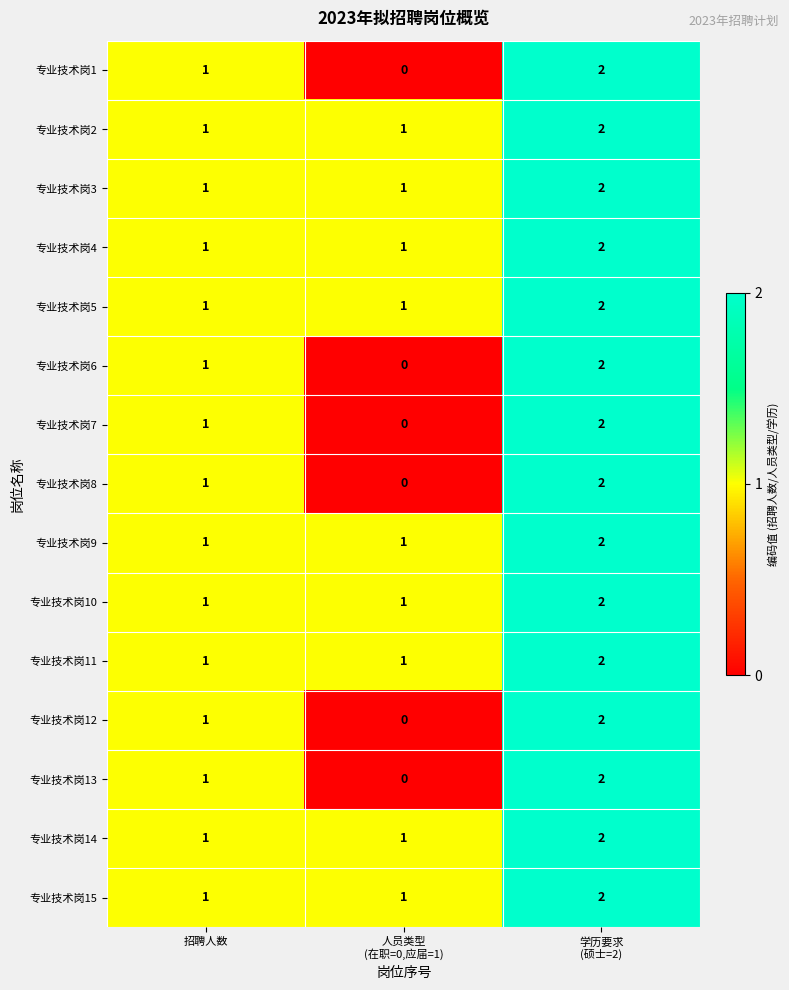

What is the sum of all 专业技术岗8 values?

3